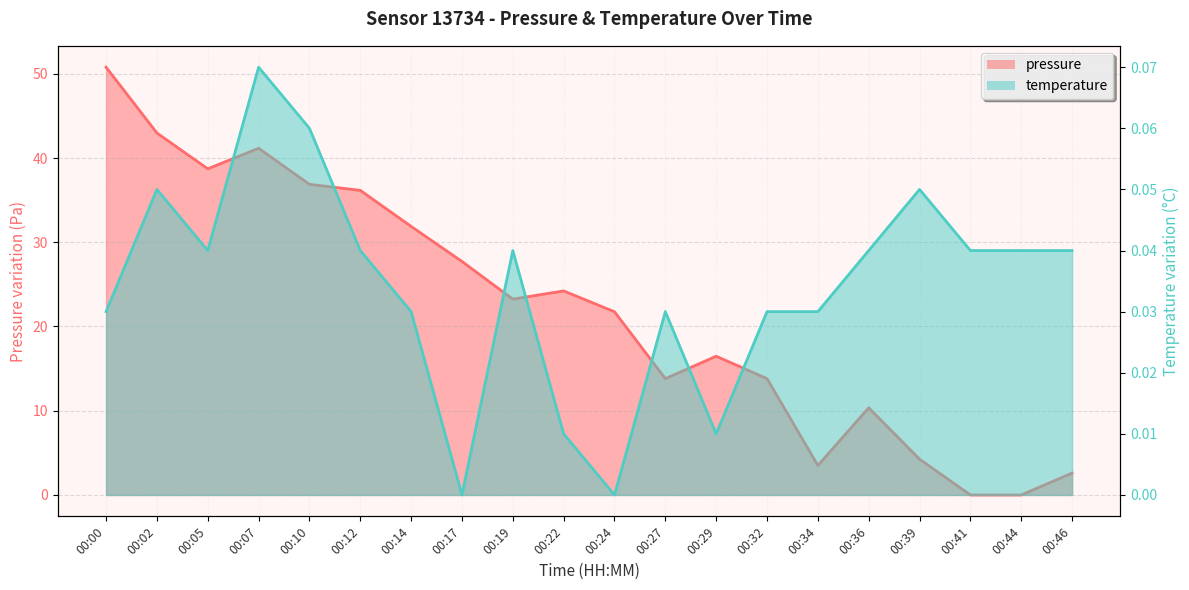

True or false: temperature has more than 1 points higher than both neighbors.

True